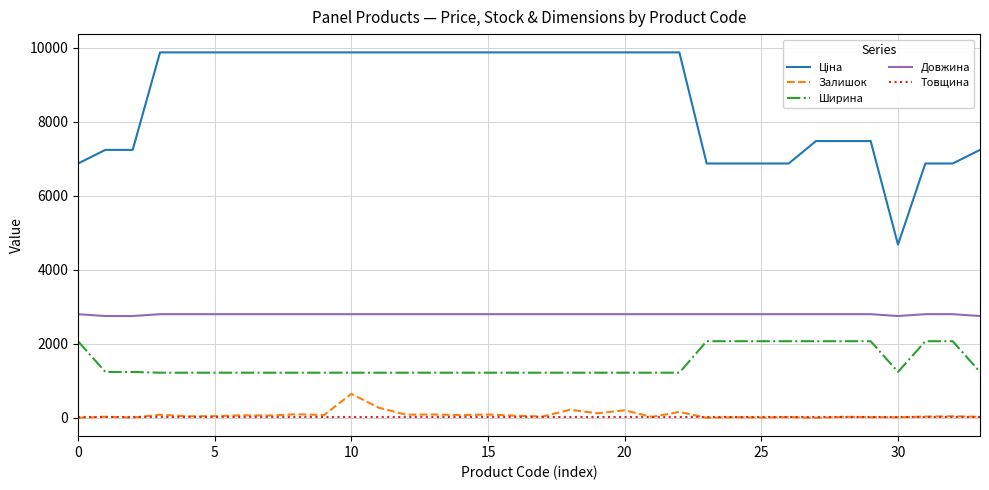

True or false: Ширина and Довжина cross at least once.

False